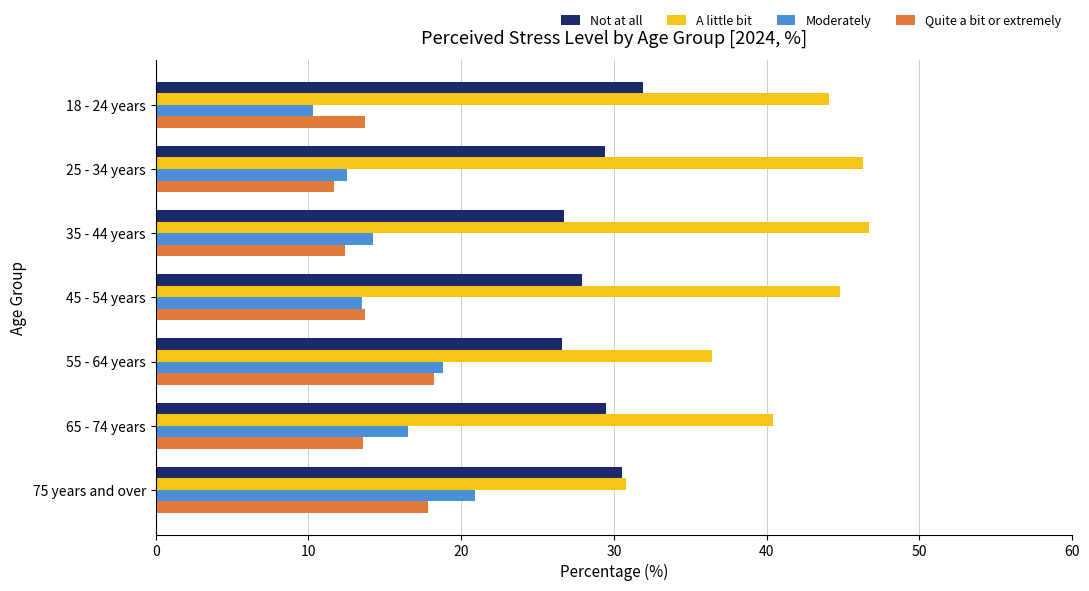

Which series has the largest range (max minus min)?

A little bit